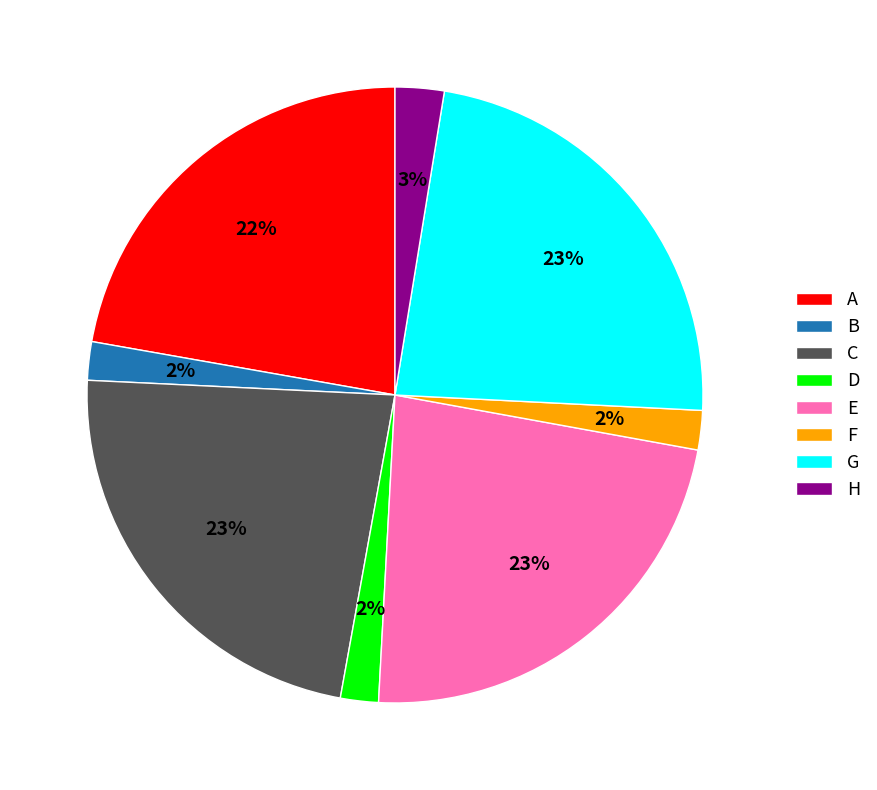

To the nearest percent, what is the difference between the largest and smallest slice percentages?

21%